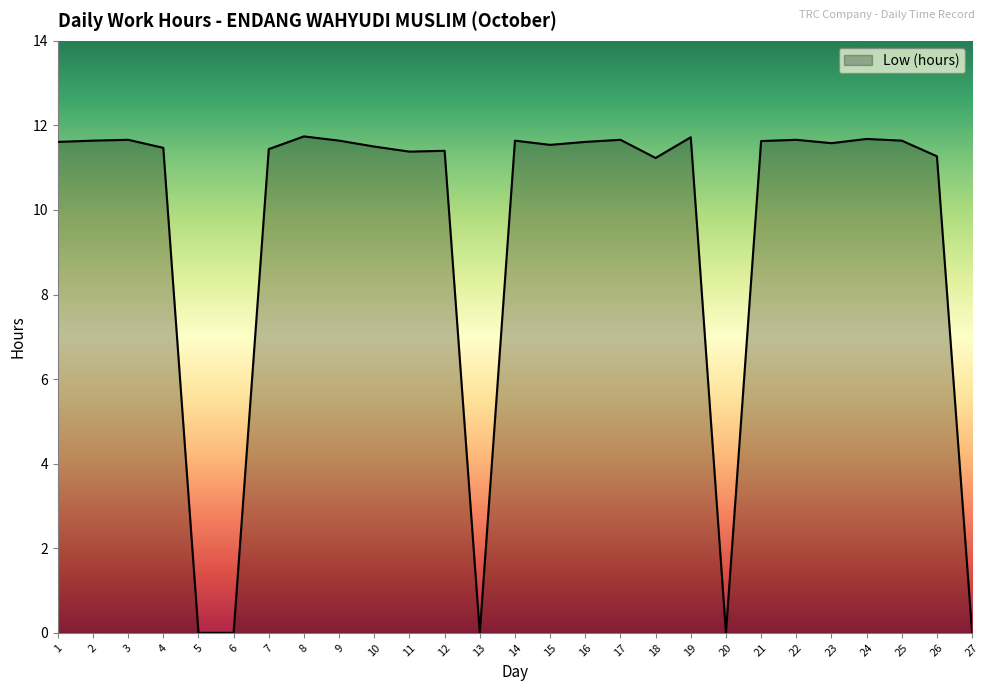

What is the change in value from 5 to 16?

+11.6